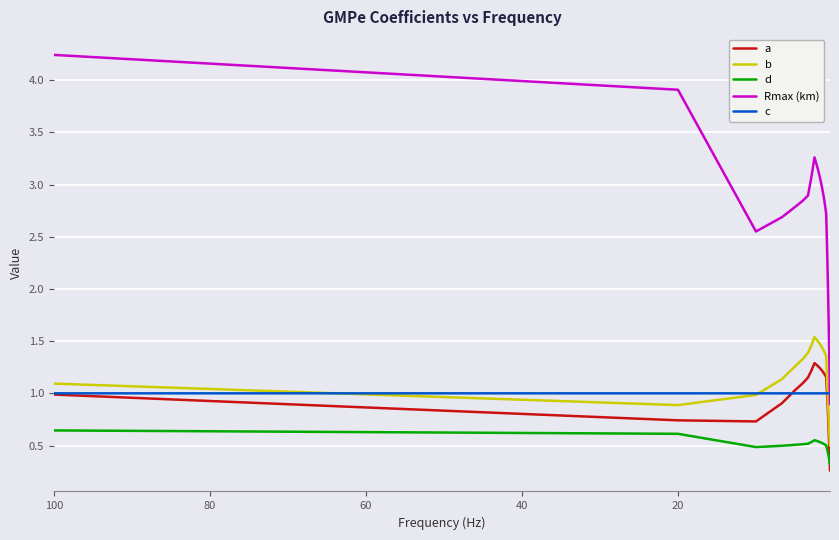

After their last crossing, which series has the higher values: b or c?

c